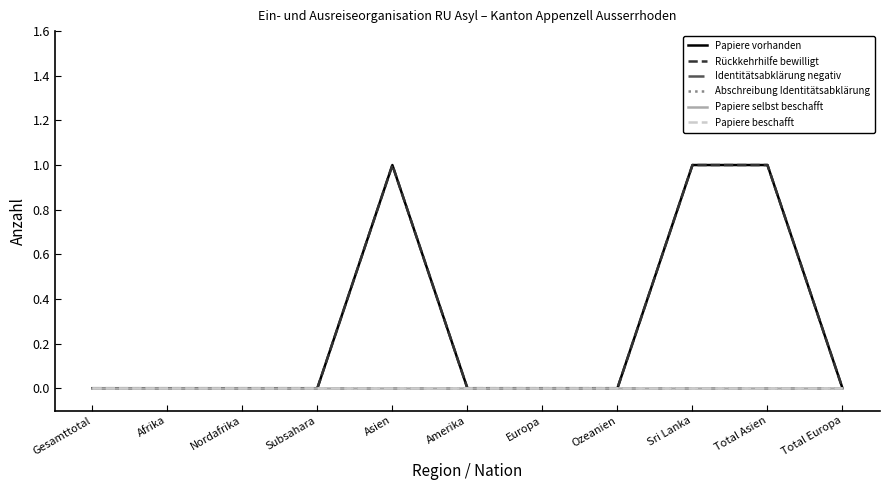

Which series has the largest range (max minus min)?

Papiere vorhanden